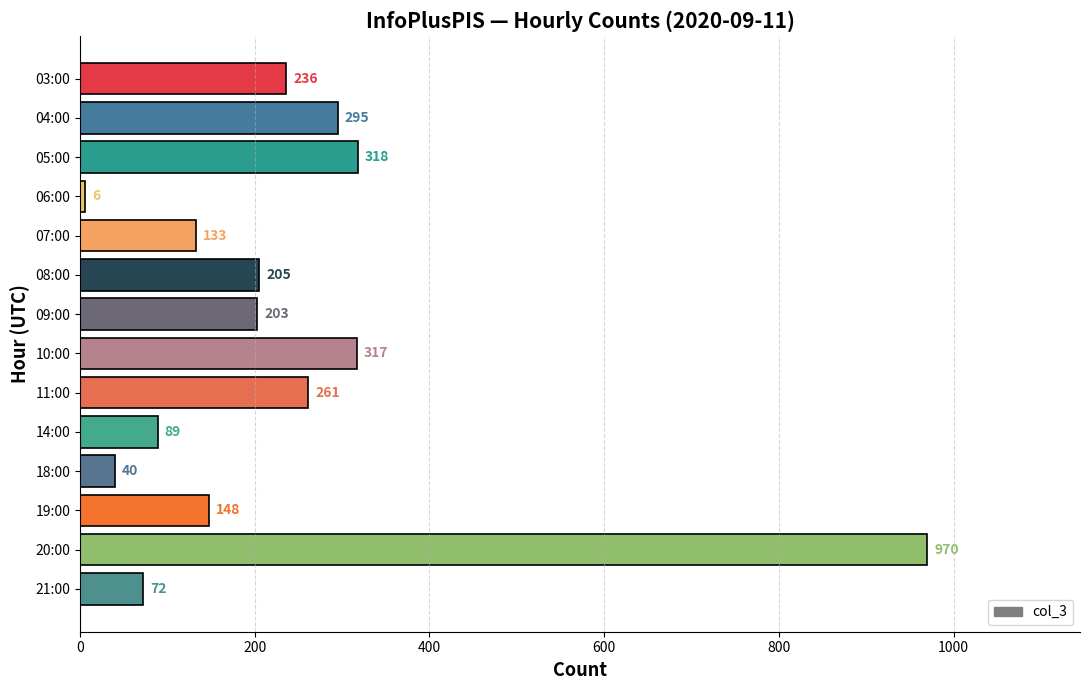

What is the maximum value shown in the chart?

970